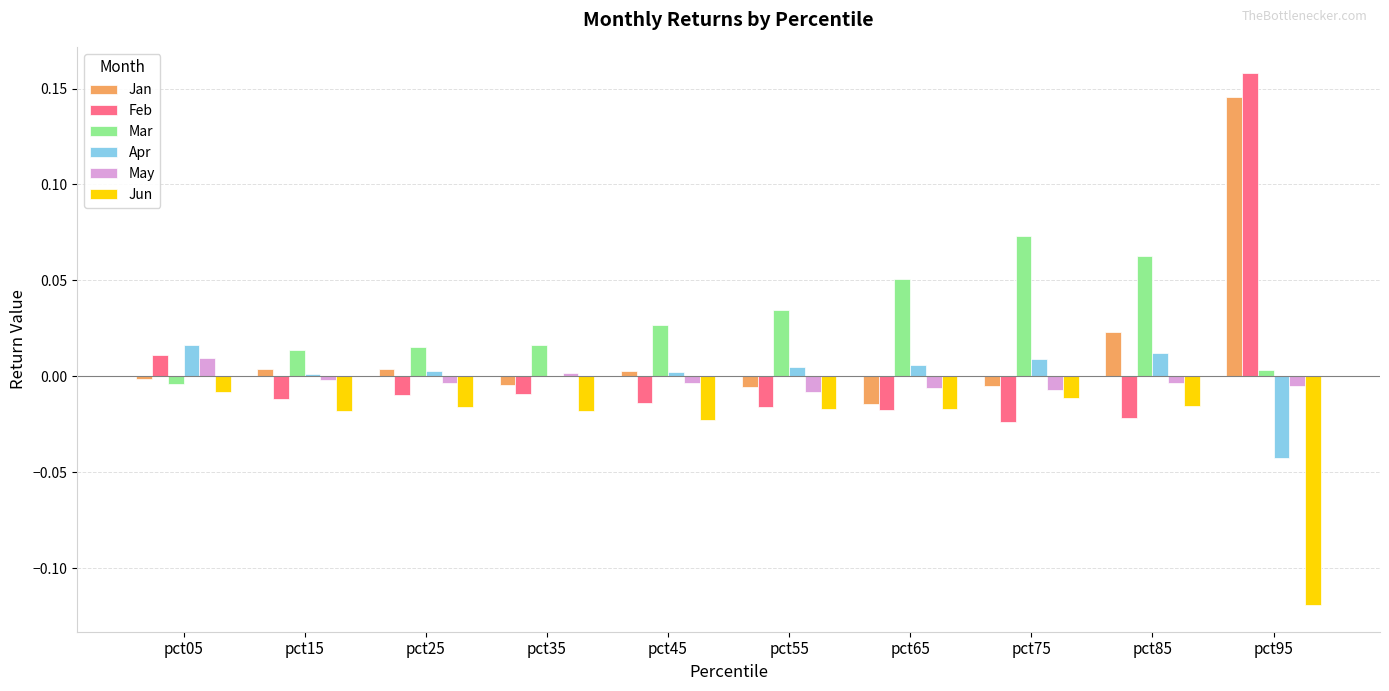

Count the number of data series in this chart.

6